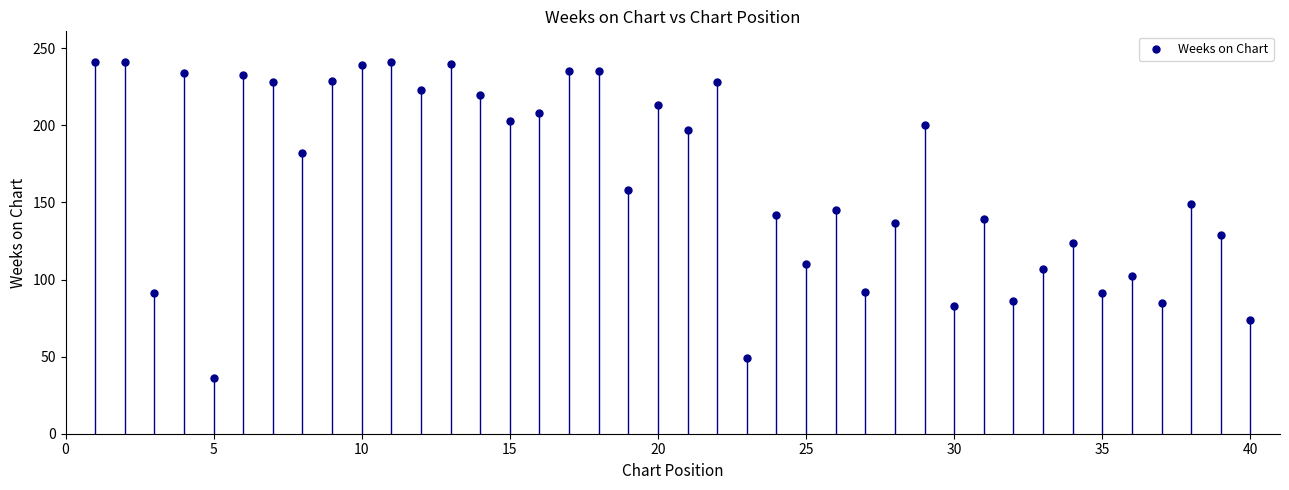

What is the range of X values (max minus min)?

39